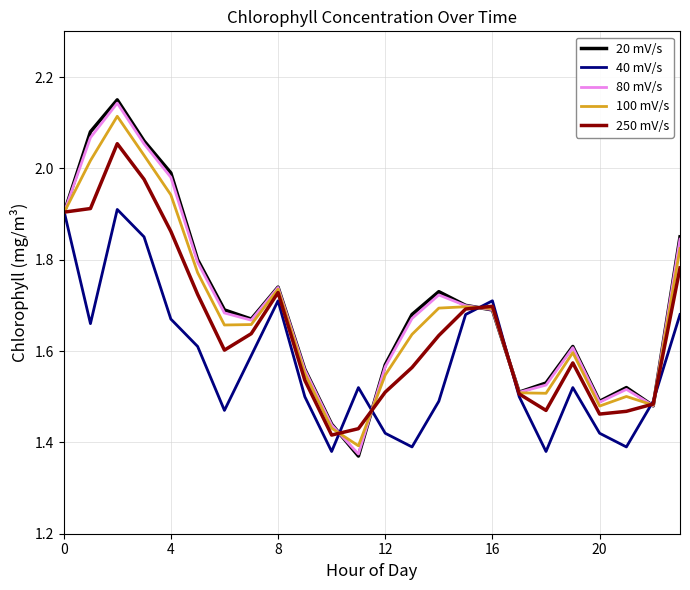

Which series has the widest spread of values?

20 mV/s